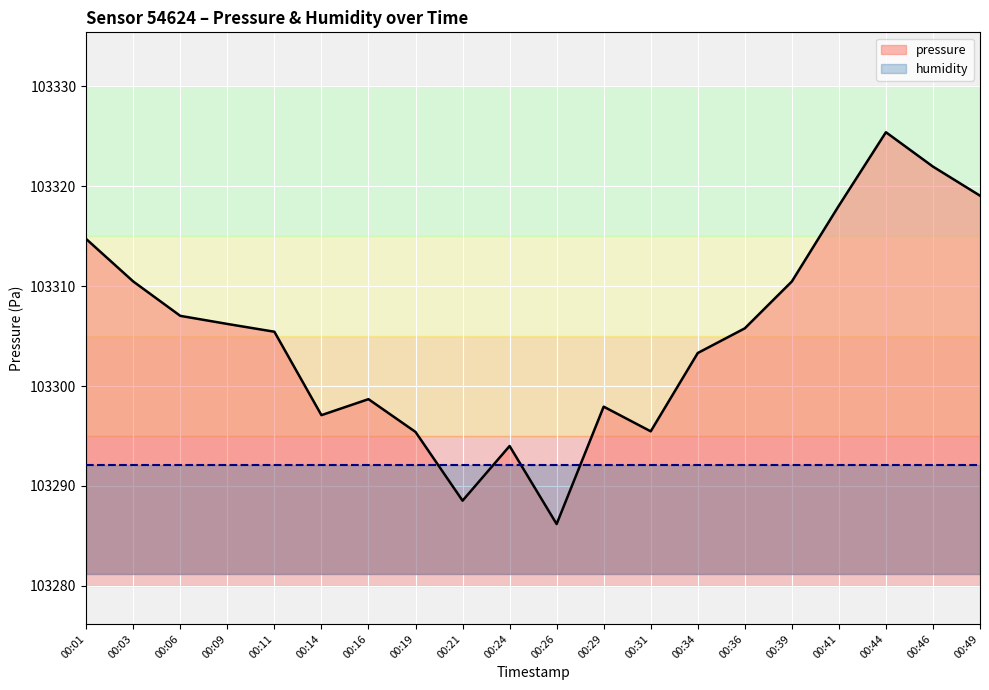

How many series are shown in this chart?

2